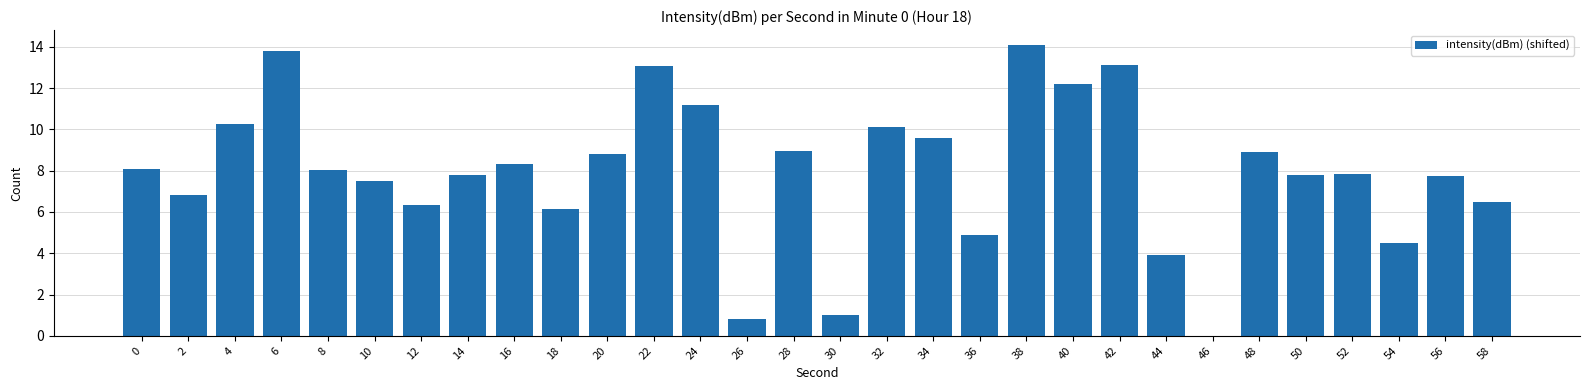

Approximately how many times larger is the value at 2 compared to 58?

1.1